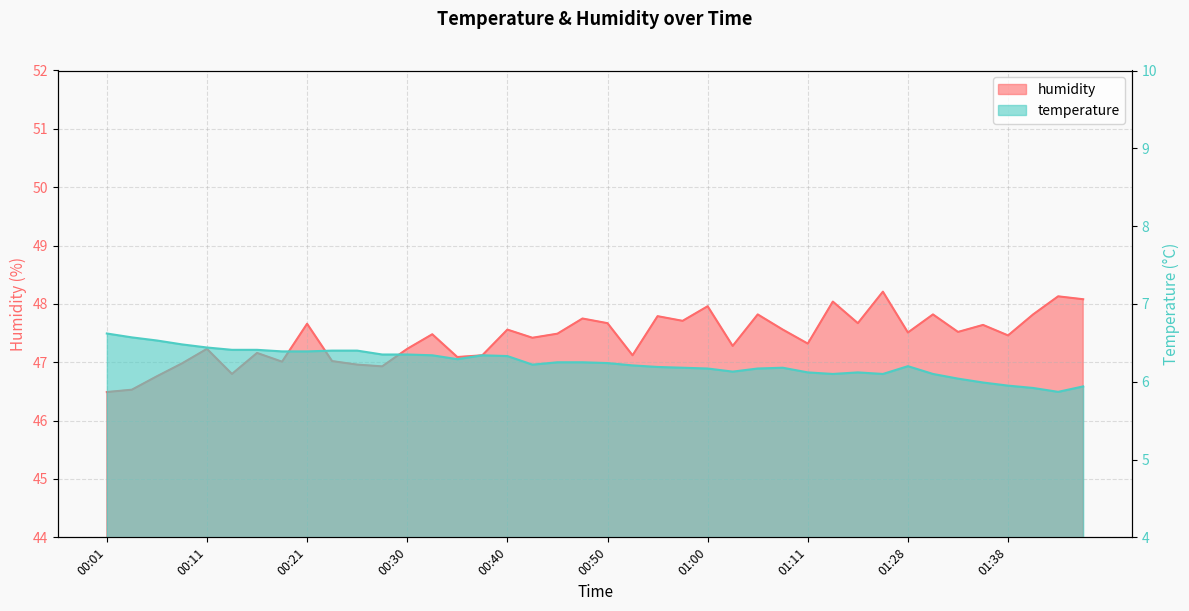

Is it true that temperature equals 2.9 at 01:06?

False